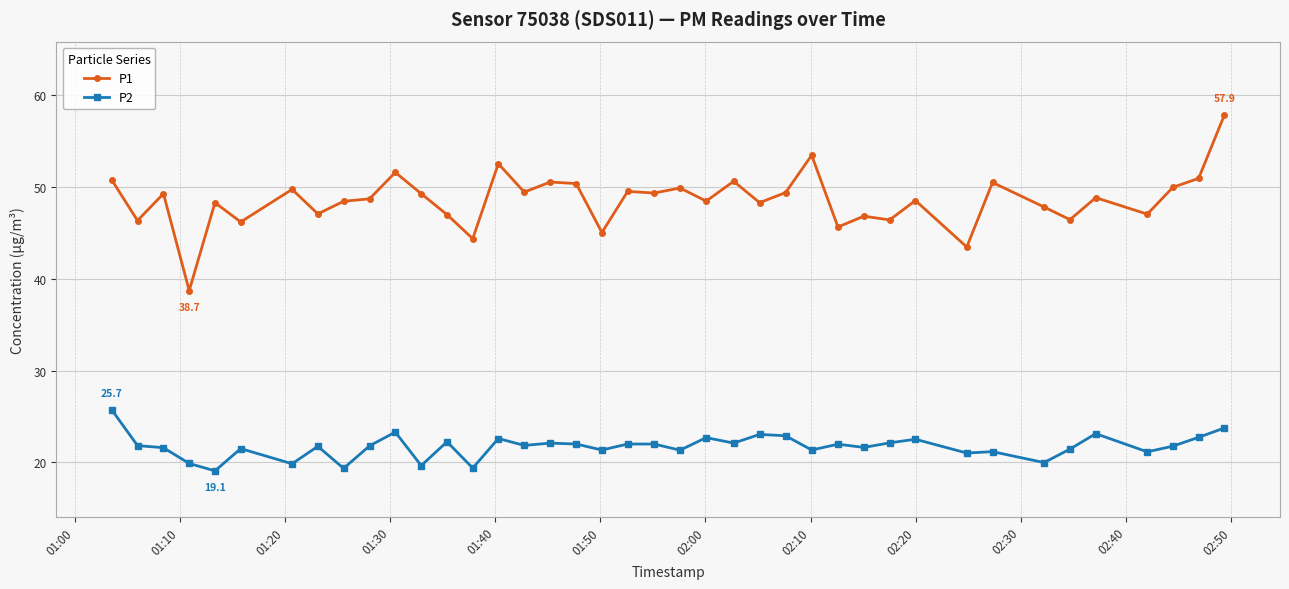

What is the value of the P1 point at the 9th from the left?

48.5